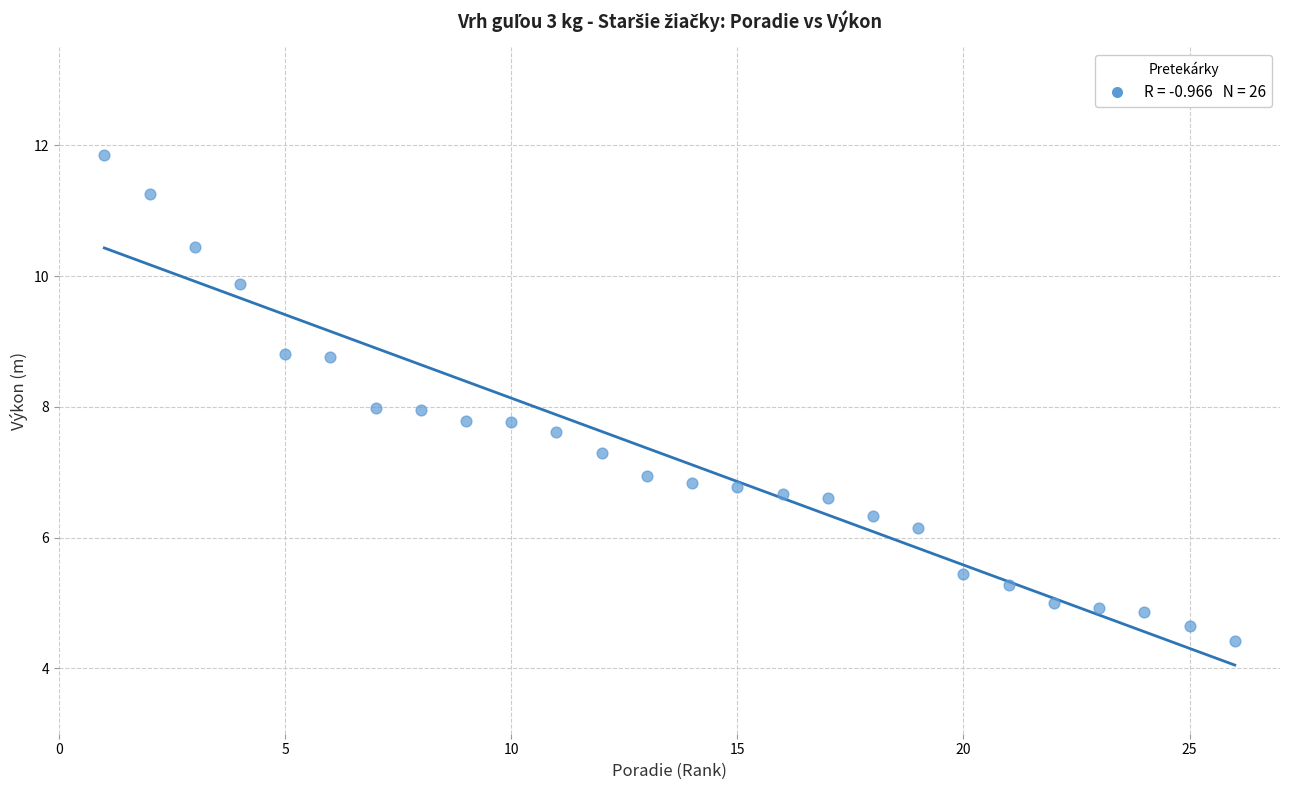

What is the range of X values (max minus min)?

25.0